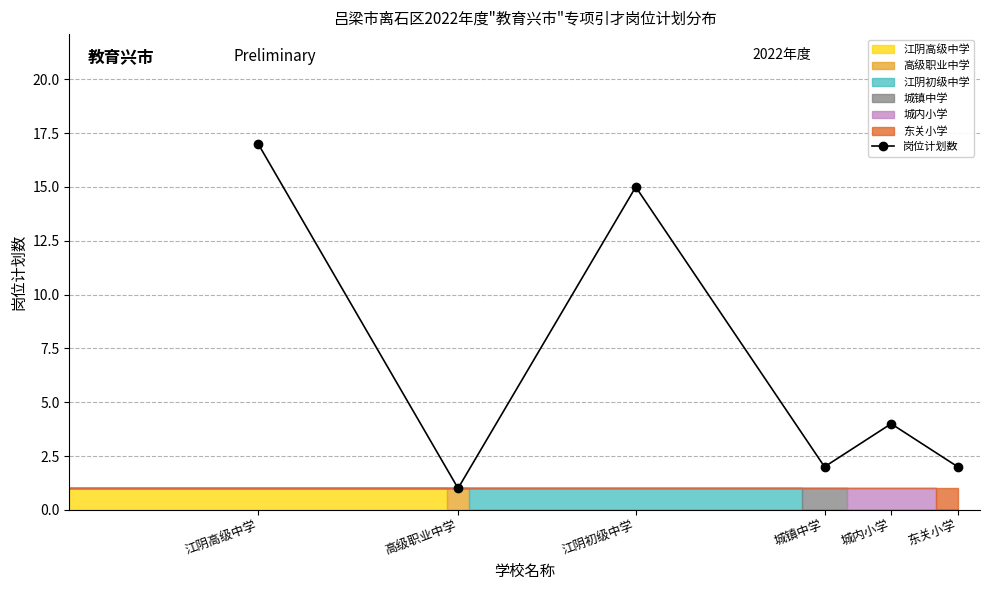

Rank the categories by value from lowest to highest.

高级职业中学, 城镇中学, 东关小学, 城内小学, 江阴初级中学, 江阴高级中学